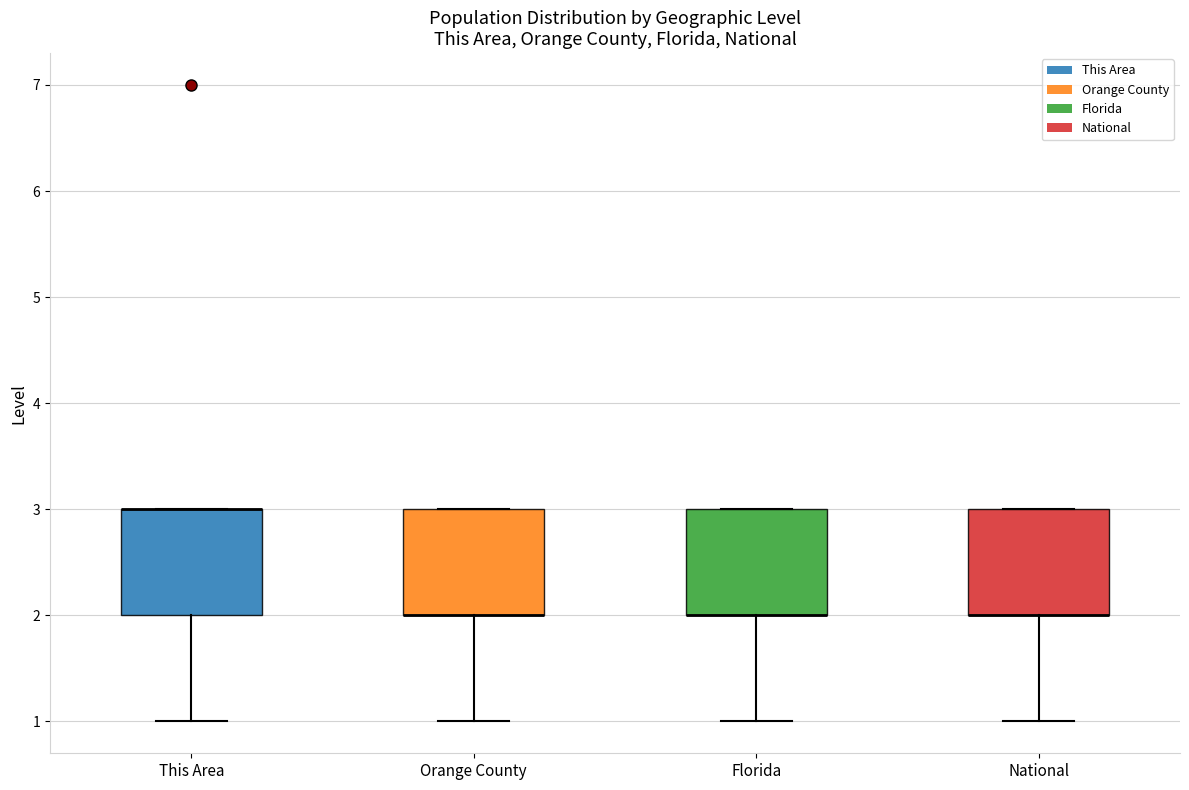

Where is the upper edge of the box for National on the y-axis? The values are not printed on the chart, so give them approximately, as read against the axis.

3